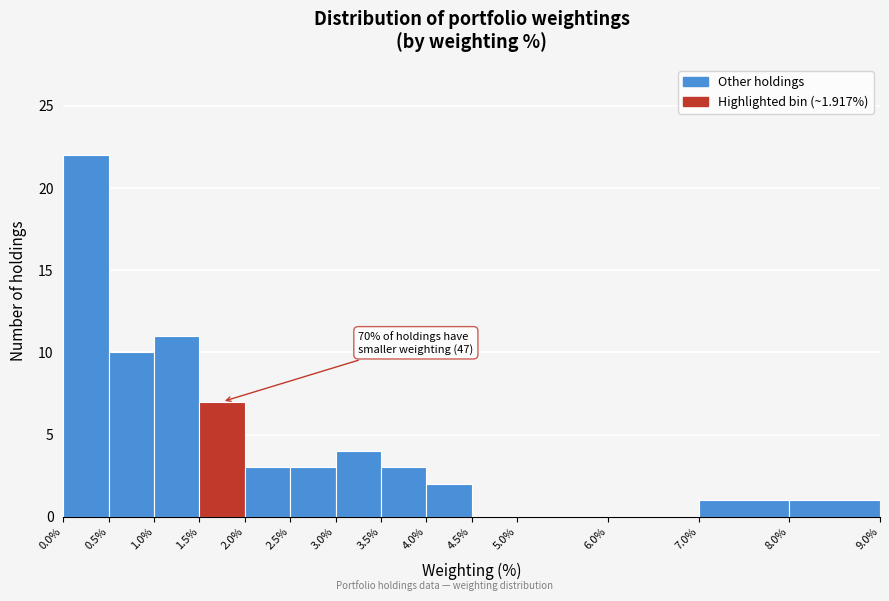

Over which range of the x-axis is the bar tallest?

0.0% to 0.5%